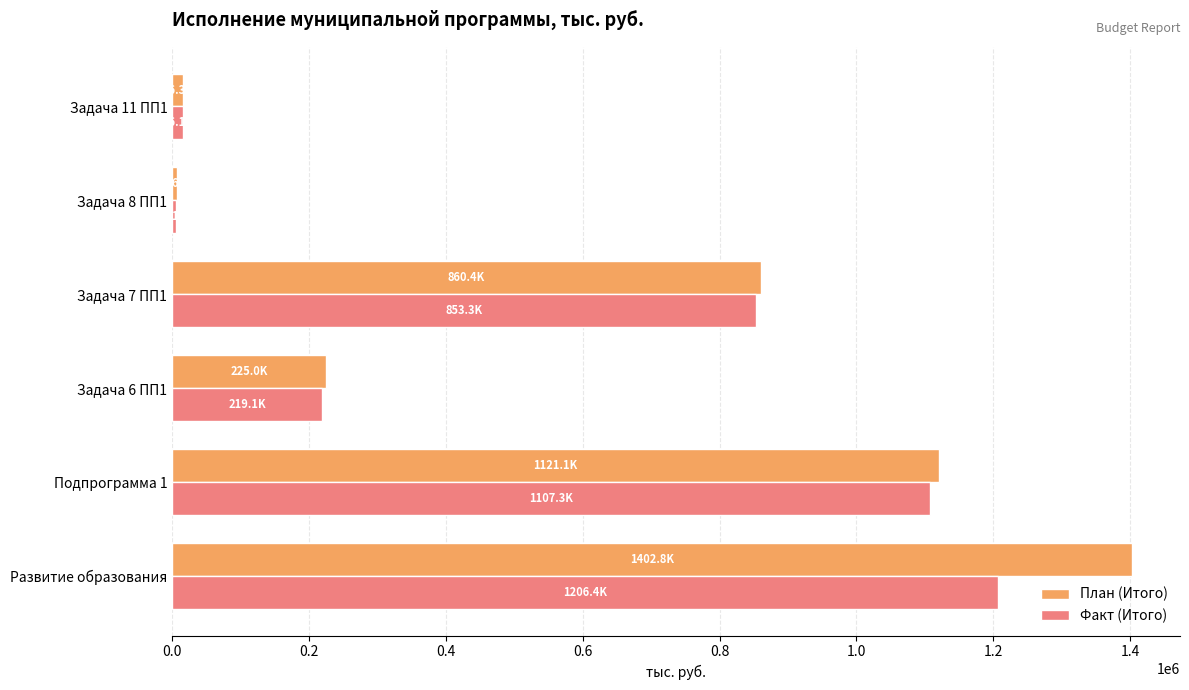

List the series in order of their peak value, highest first.

План (Итого), Факт (Итого)